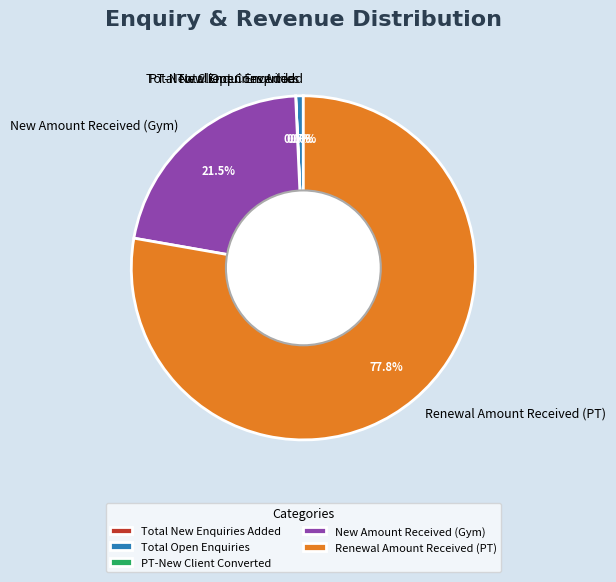

What is the ratio of the value at New Amount Received (Gym) to the value at Total Open Enquiries?

30.5